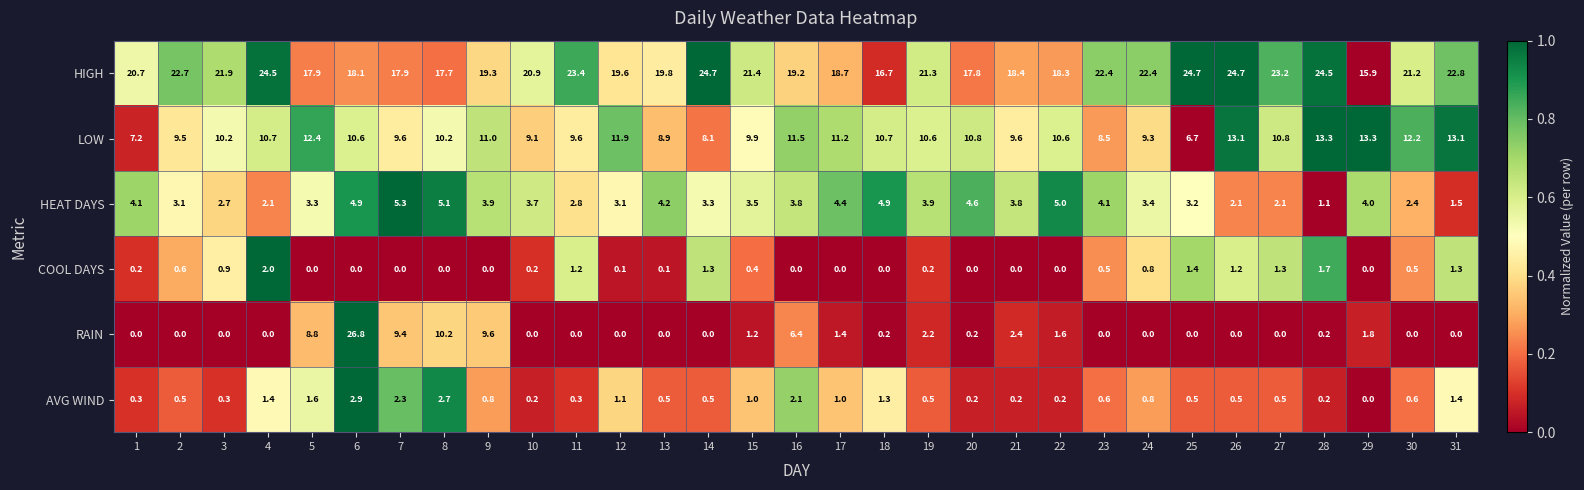

Which series has the largest total across all categories?

HIGH